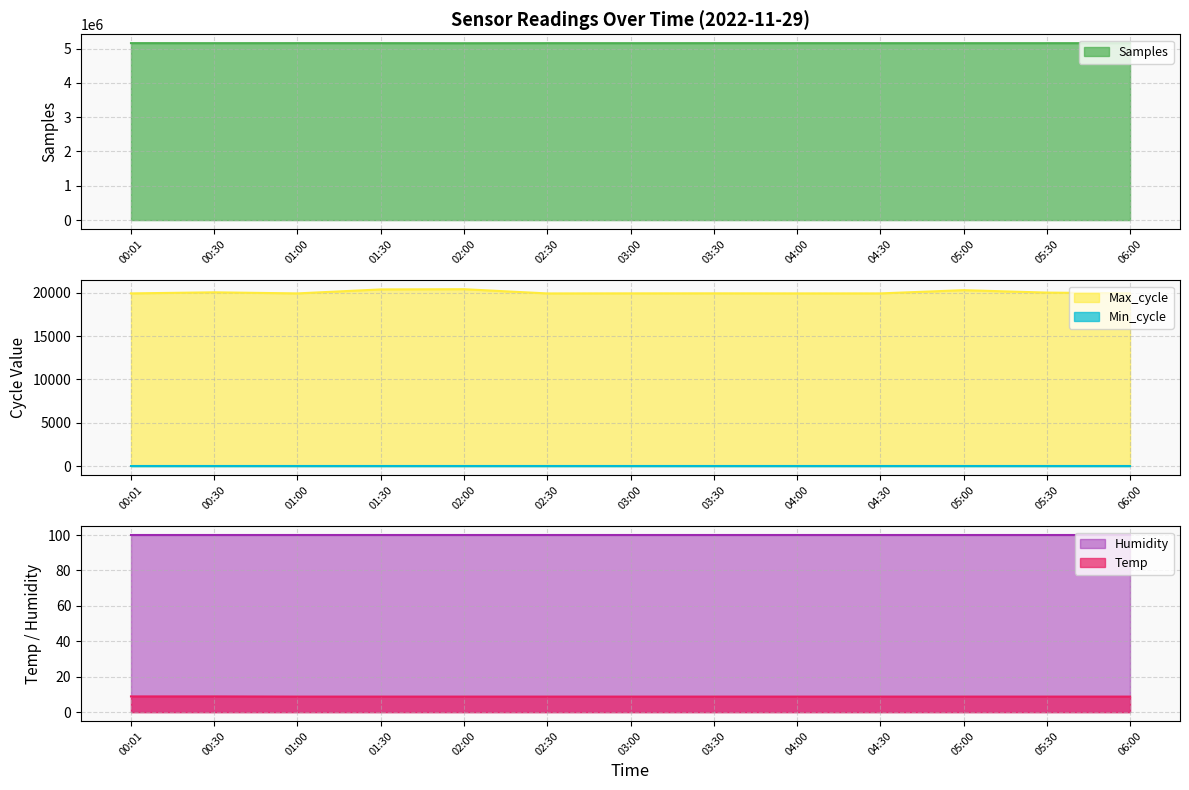

Where is the first local maximum for Max_cycle?

00:30